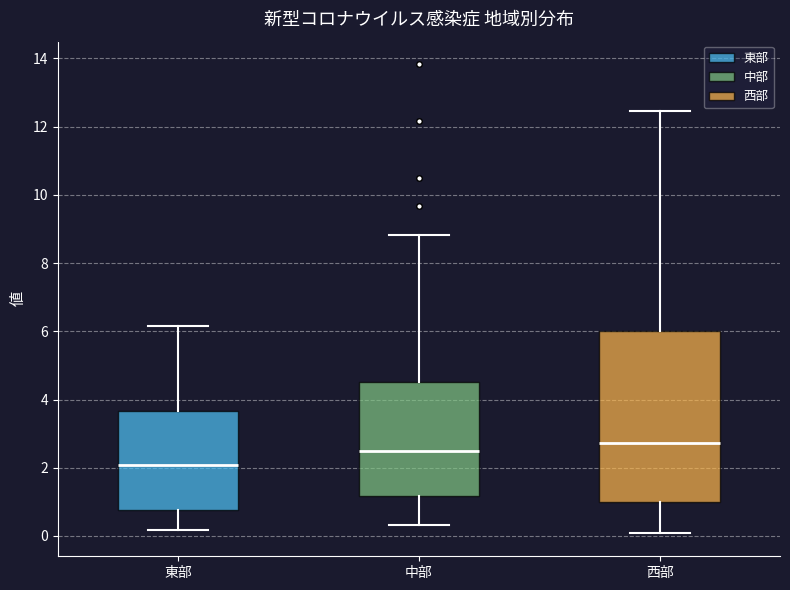

Where does the median line of the box for 東部 sit on the y-axis? The values are not printed on the chart, so give them approximately, as read against the axis.

2.0